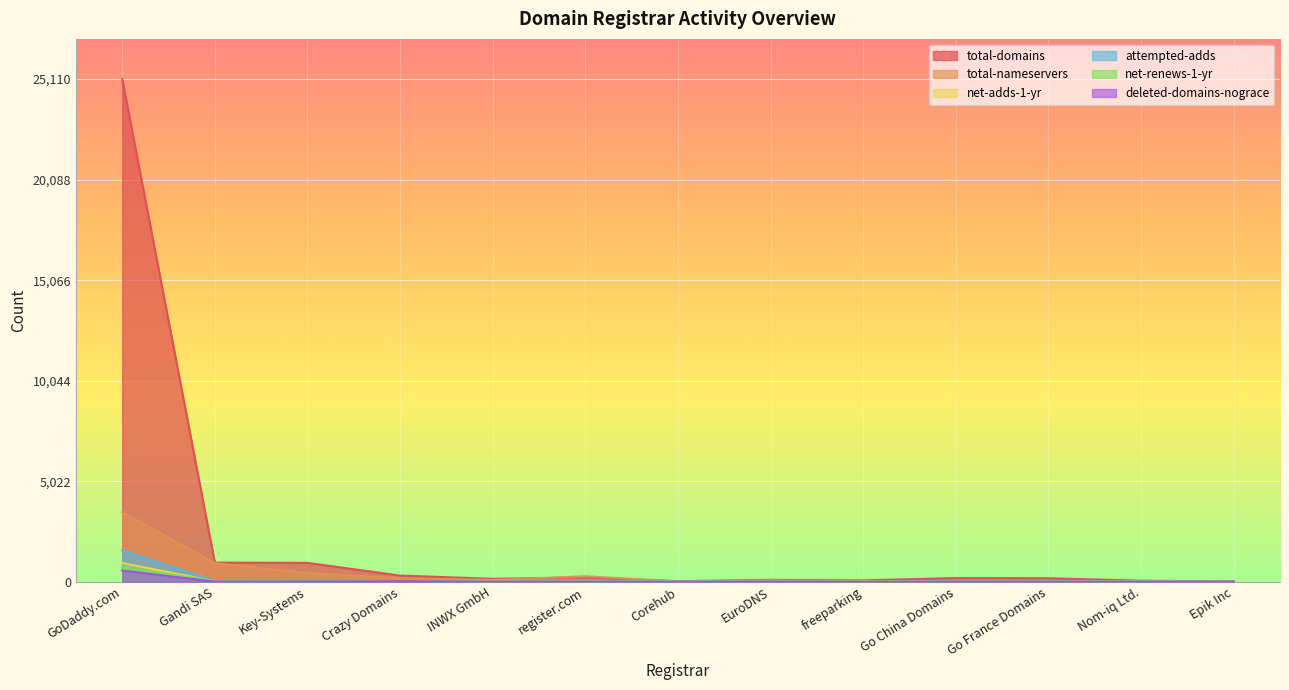

At Go France Domains, list the series in order from smallest to largest.

net-adds-1-yr, attempted-adds, deleted-domains-nograce, net-renews-1-yr, total-nameservers, total-domains